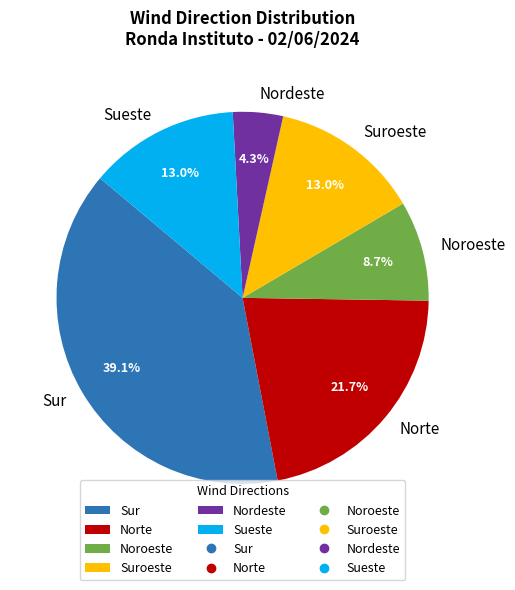

What percentage is the Norte slice, to the nearest percent?

22%